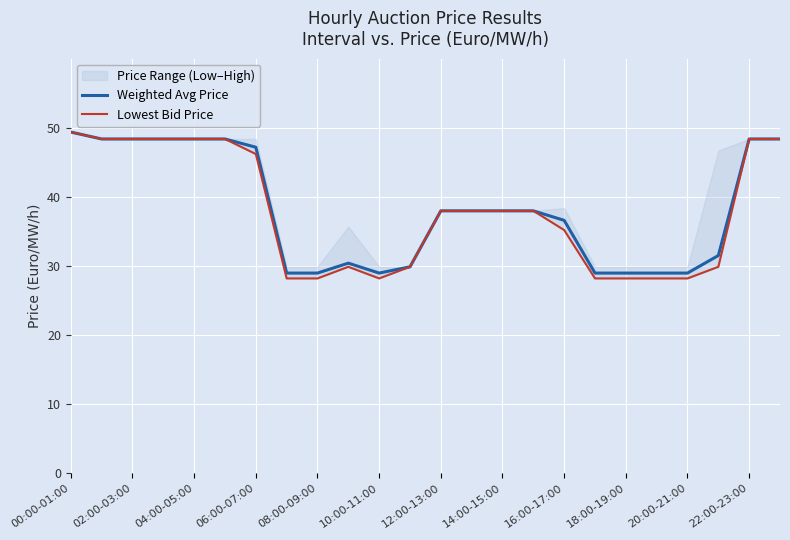

True or false: Weighted Avg Price and Lowest Bid Price intersect in this chart.

False